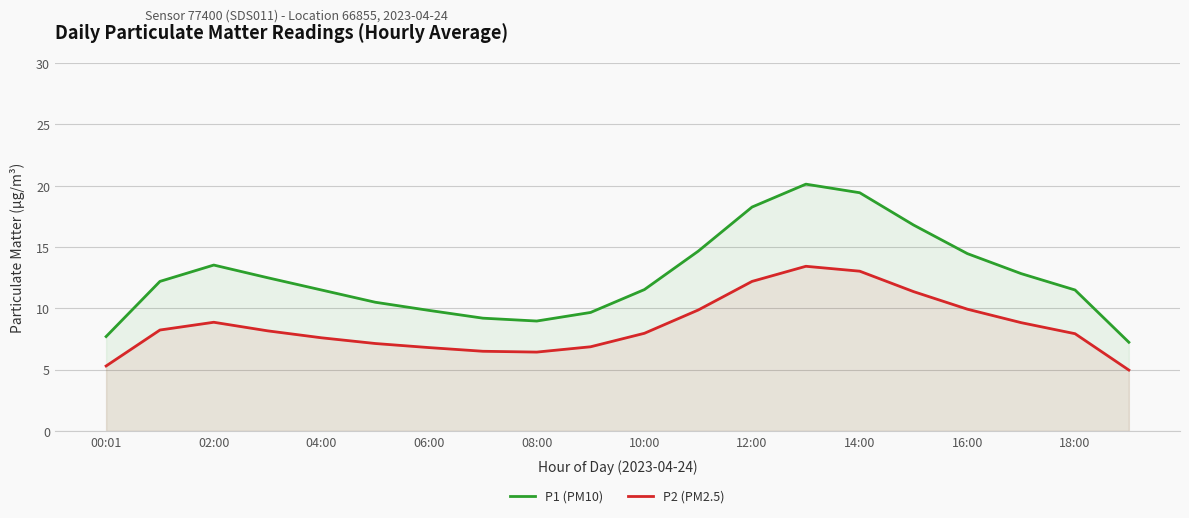

In P1 (PM10), how many points are higher than both neighbors (excluding endpoints)?

2